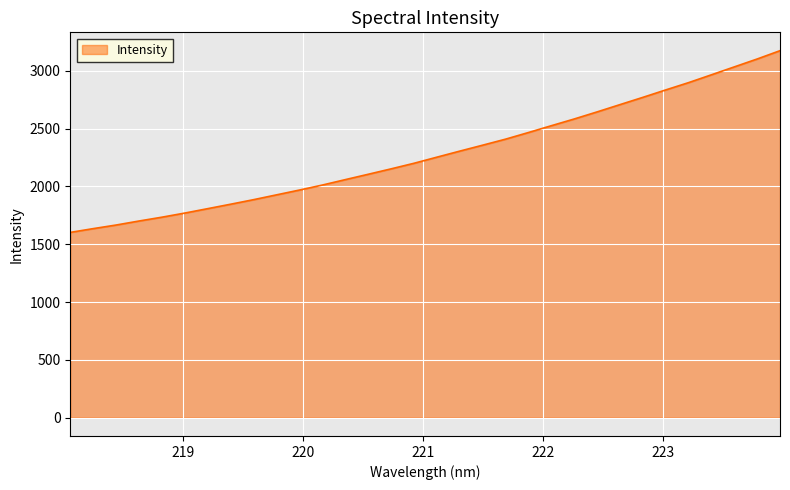

What is the maximum value shown in the chart?

3174.0